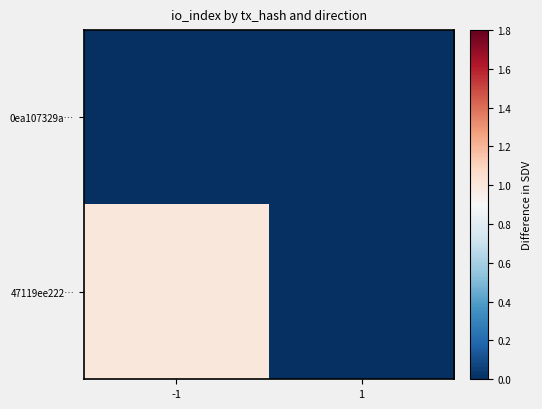

At how many categories does at least one series exceed 0?

1